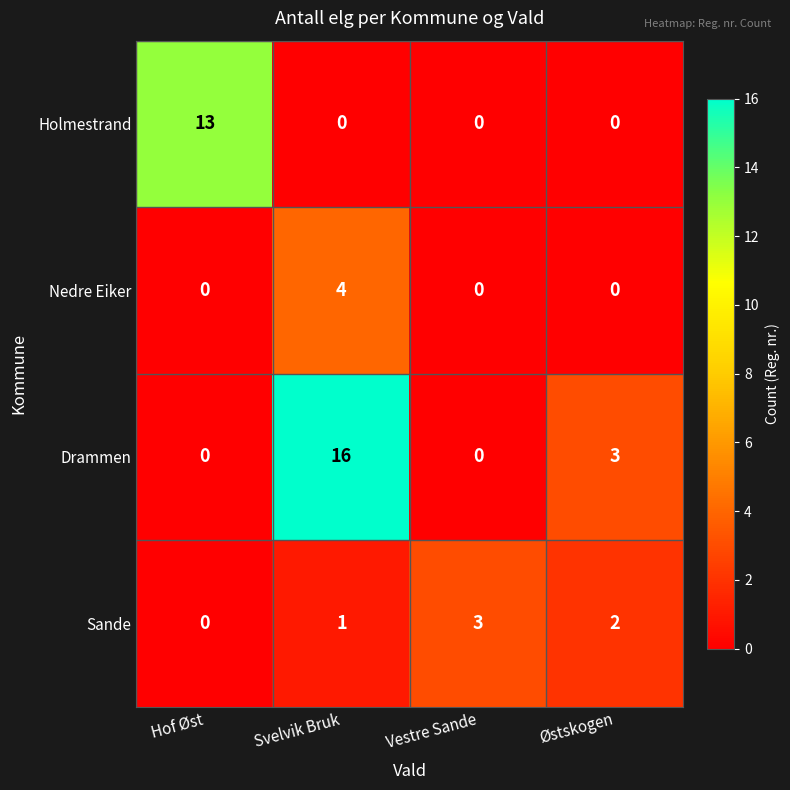

The value of Nedre Eiker at Hof Øst is 0. True or false?

True